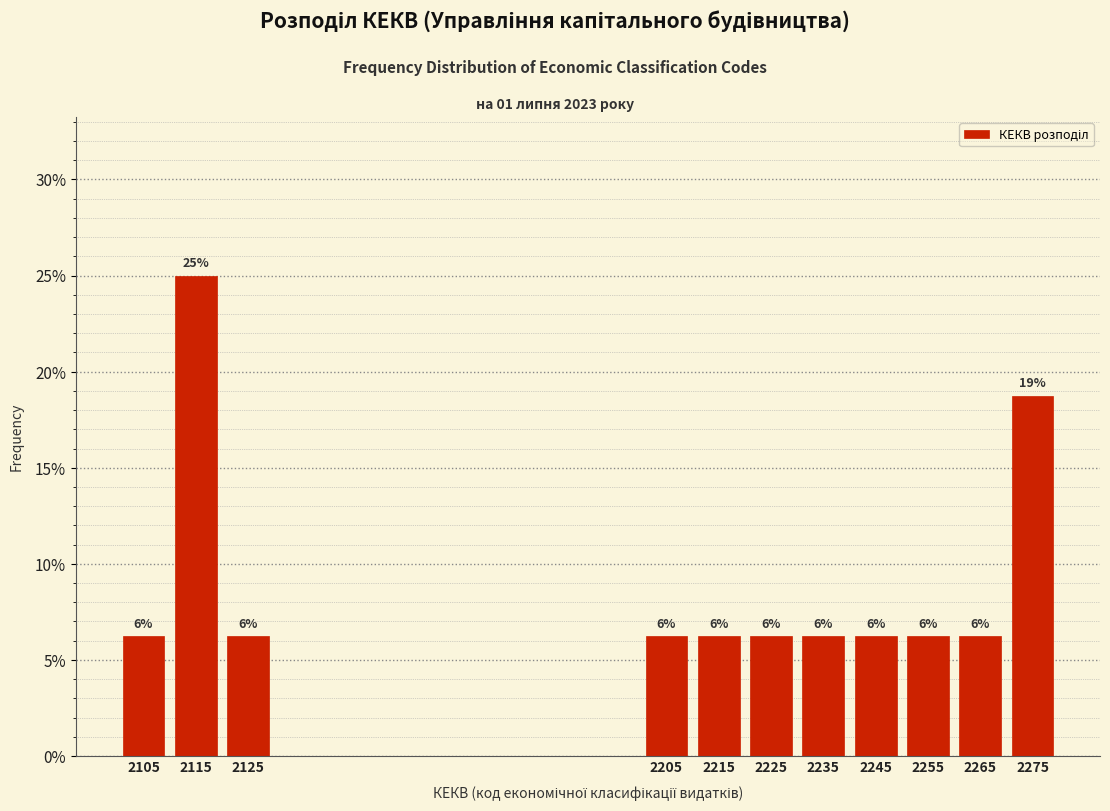

Does the chart contain any negative values?

No